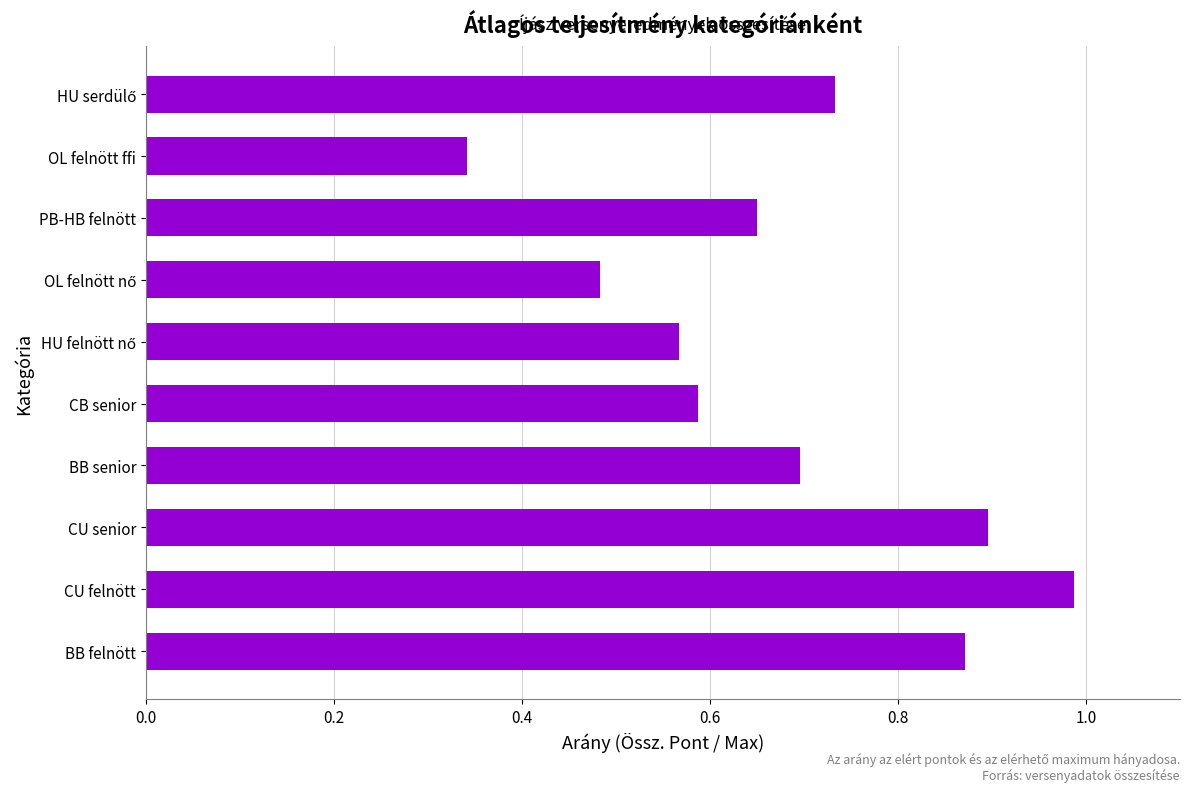

Which category has the lowest value across all series?

OL felnött ffi